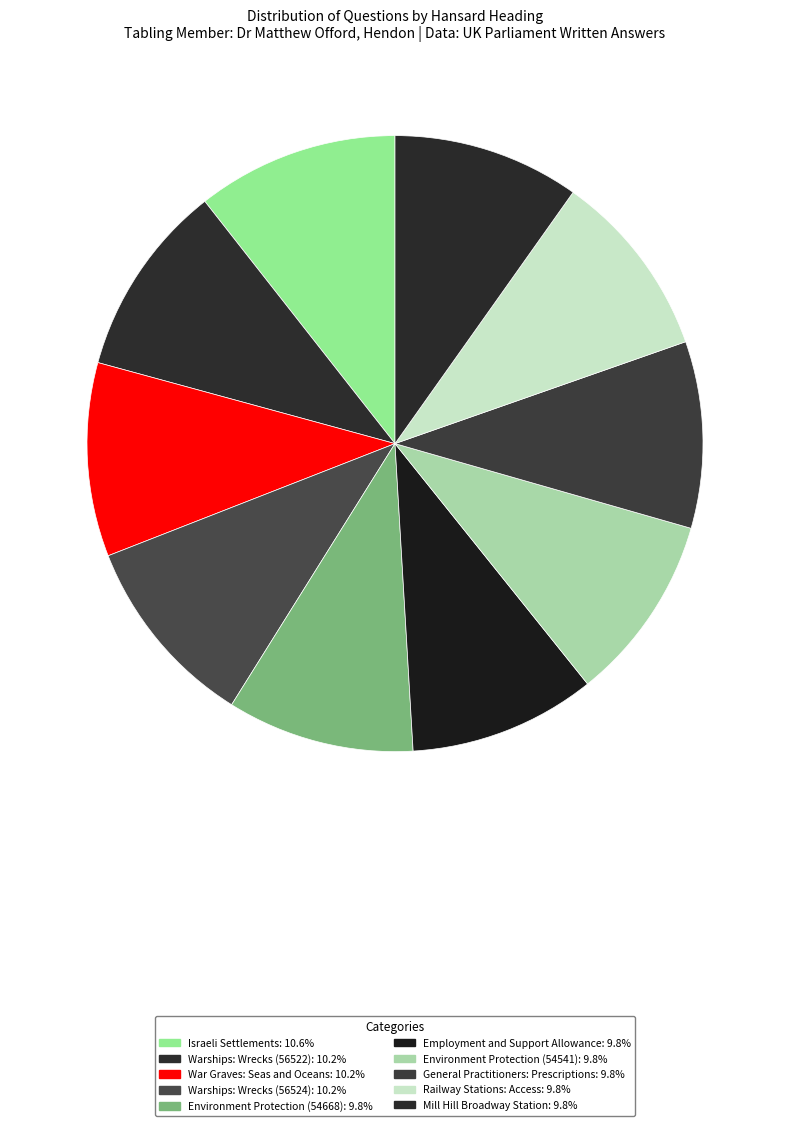

Combined, what portion of the pie is Environment Protection (54541) and Israeli Settlements?

20.4%